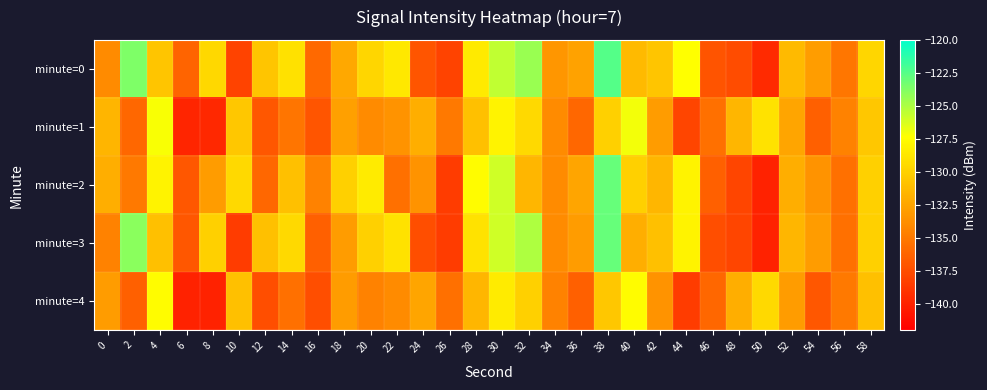

List the series in order of their peak value, highest first.

minute=0, minute=2, minute=3, minute=1, minute=4